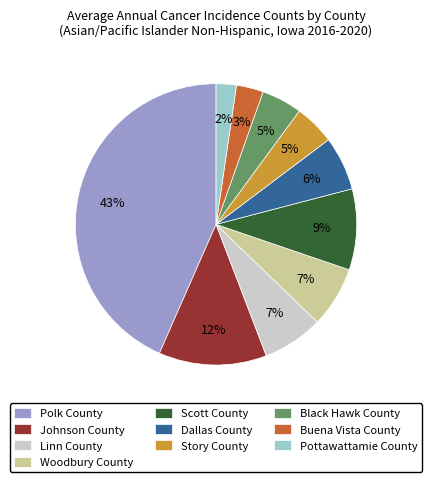

Count the number of slices in the pie.

10